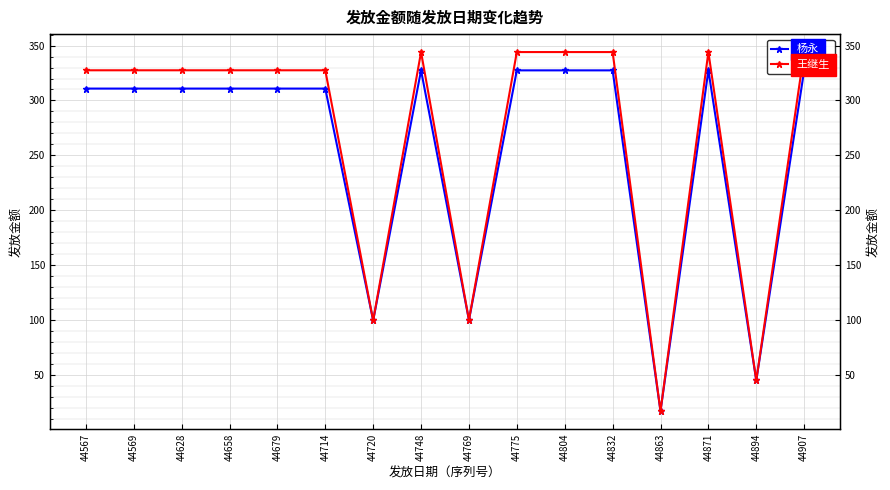

Rank the series by their average value, from lowest to highest.

杨永, 王继生